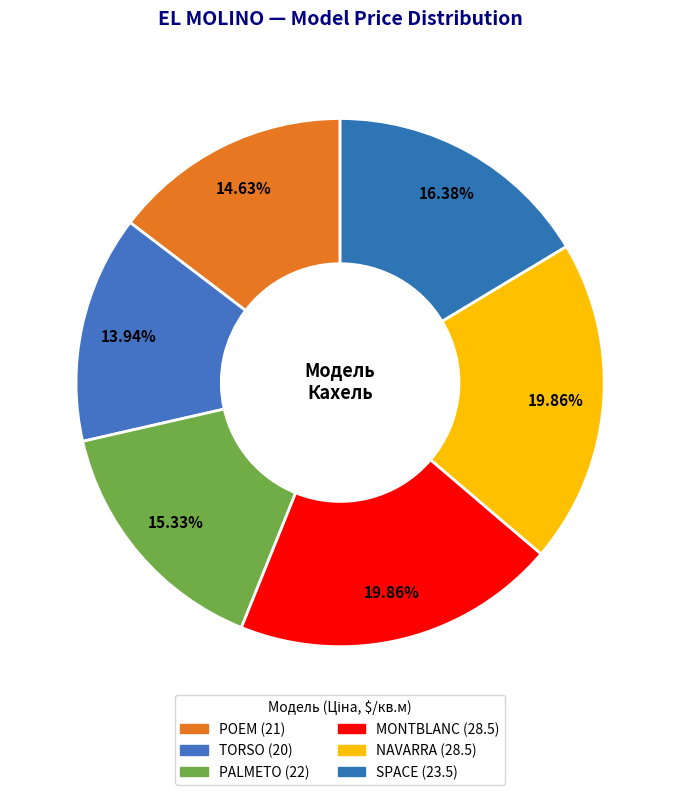

Is there any slice that represents more than half of the pie?

No